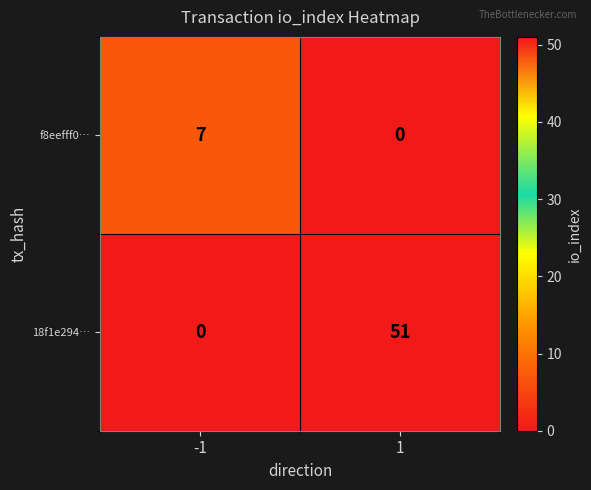

Reading right to left, transcribe all the data shown in this chart.

f8eefff0…: 0	7
18f1e294…: 51	0